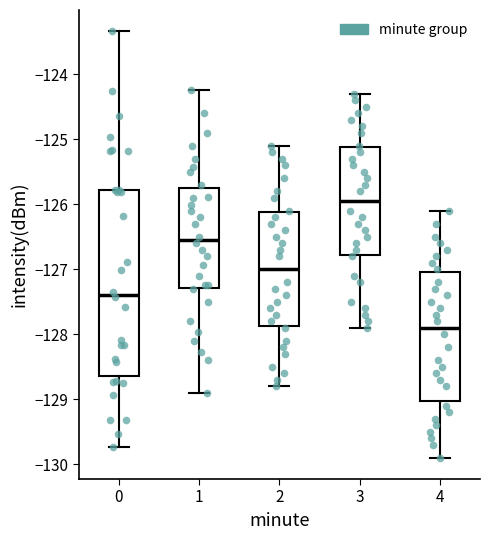

Which box's median line is the lowest?

4